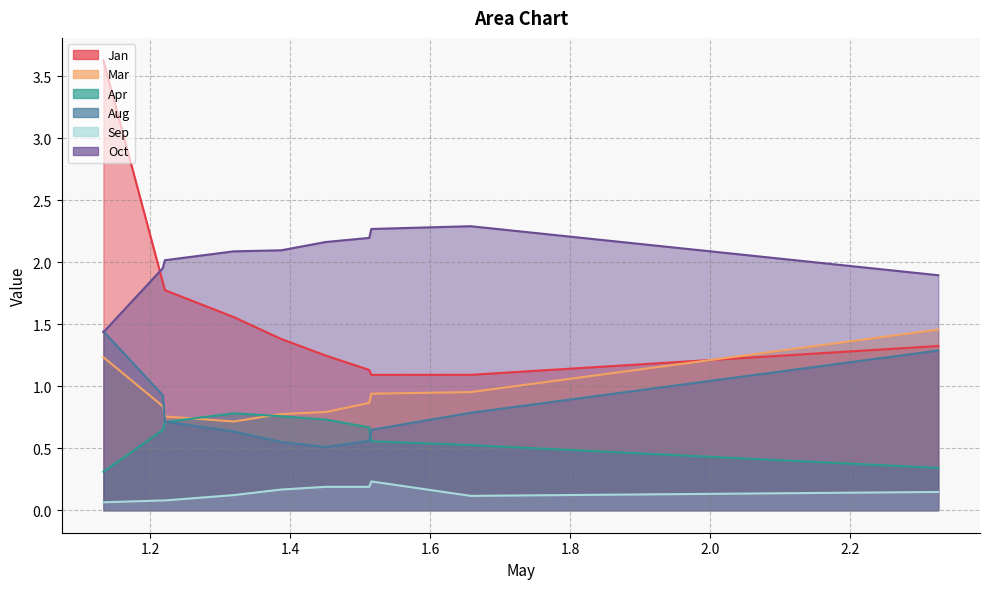

Which series has the largest range (max minus min)?

Jan